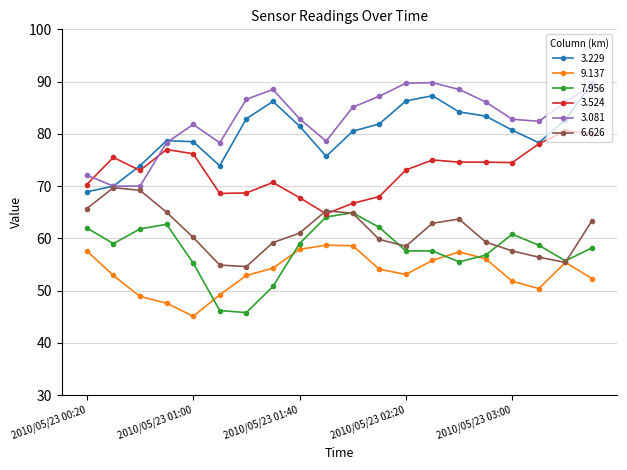

True or false: 3.081 and 9.137 cross at least once.

False